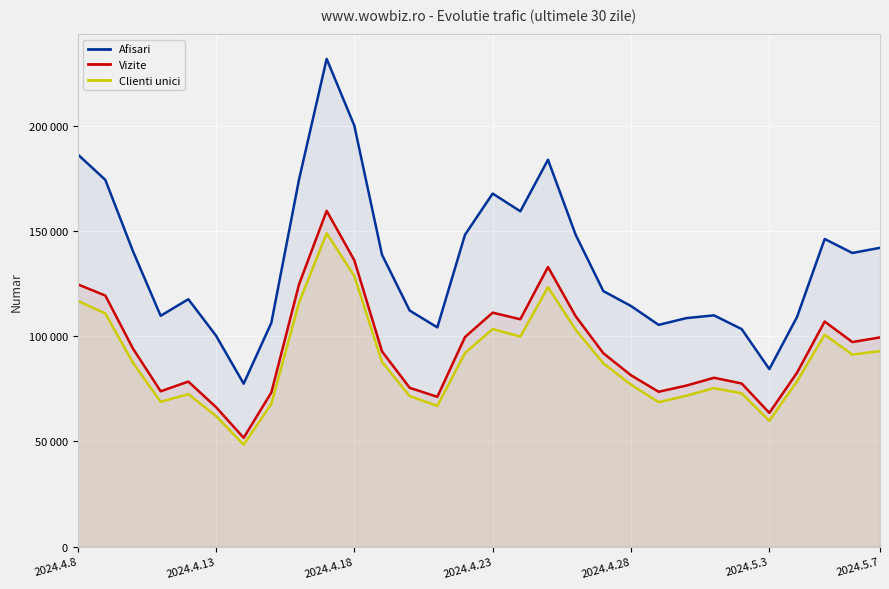

True or false: Clienti unici and Afisari intersect in this chart.

False